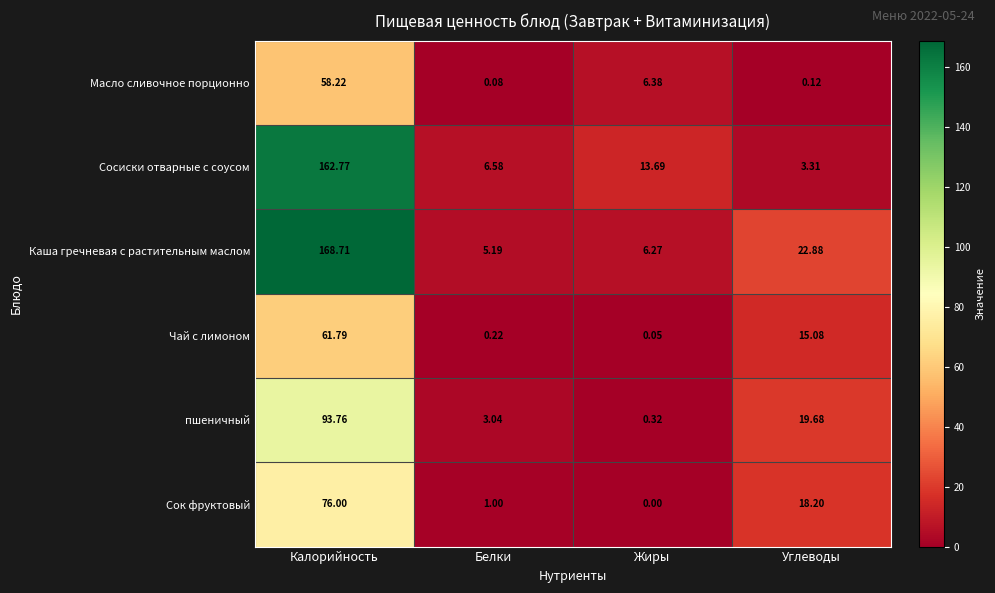

At which category does the chart reach its peak across all series?

Калорийность